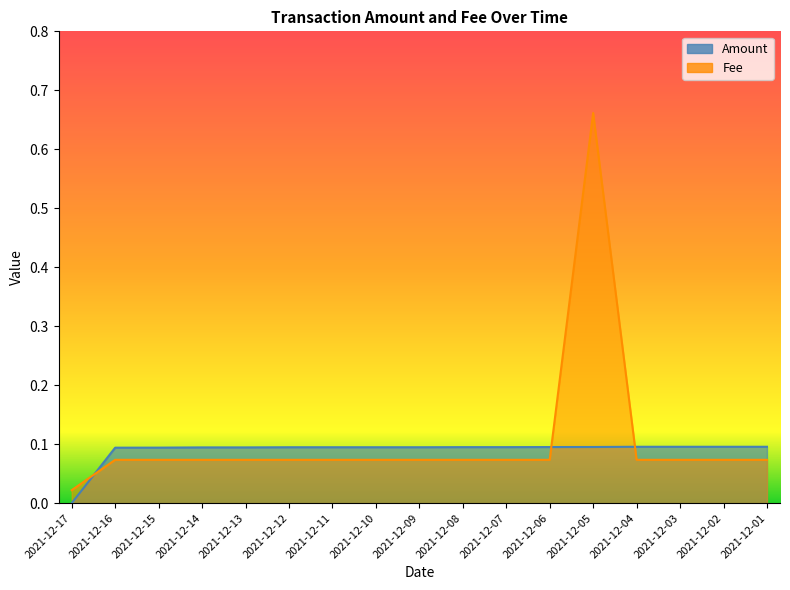

True or false: Amount has more than 0 interior local peaks.

False